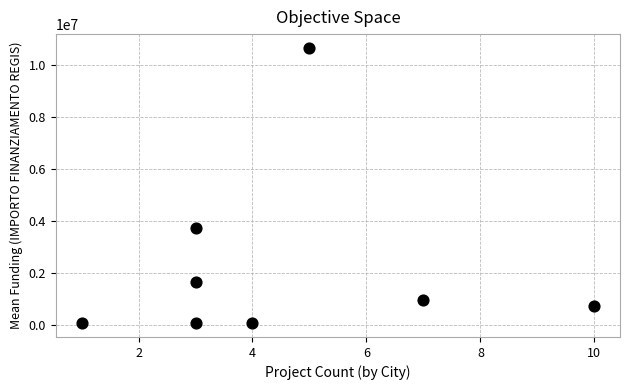

What is the range of X values (max minus min)?

9.0